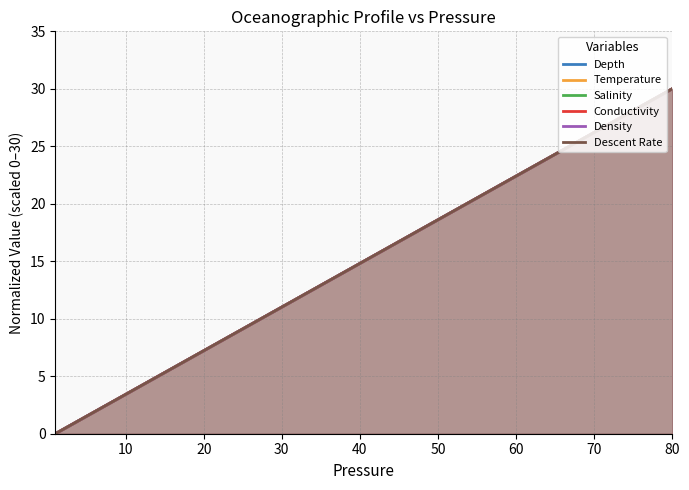

What is the value of the Salinity point at the 17th from the left?

30.0